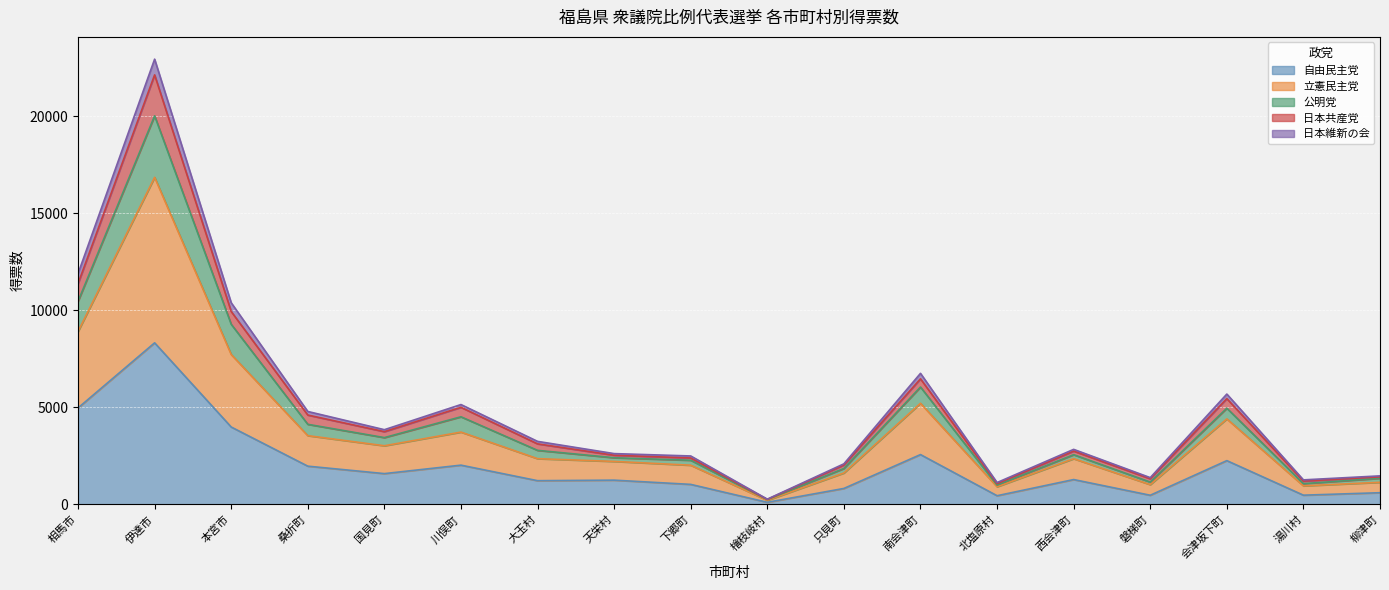

The value of 自由民主党 at 天栄村 is 1245.0. True or false?

True